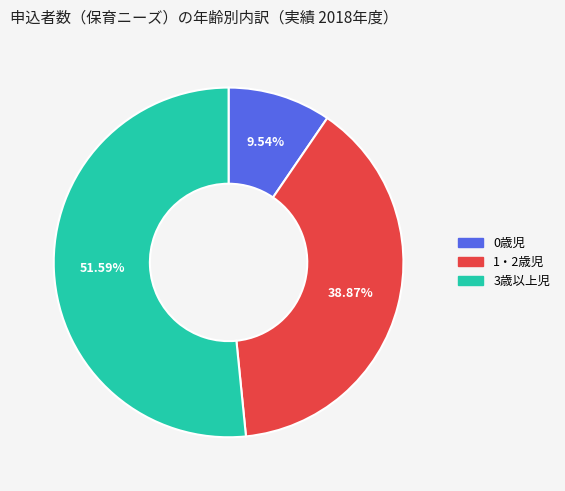

What is the majority slice?

3歳以上児